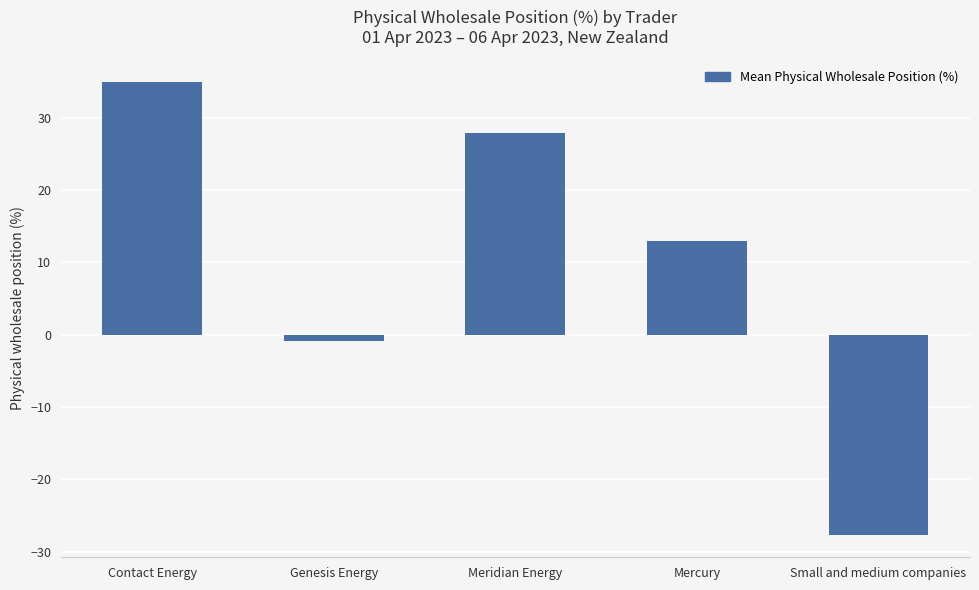

Count the number of data series in this chart.

1